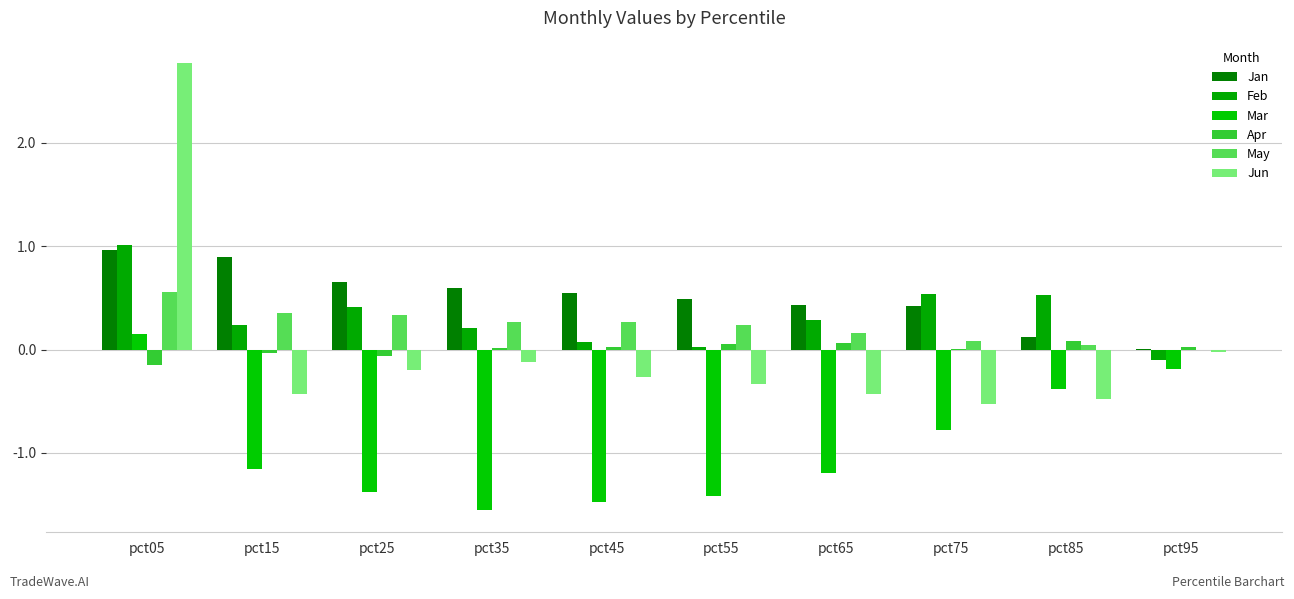

What is the difference between the highest and lowest values at pct55?

1.9